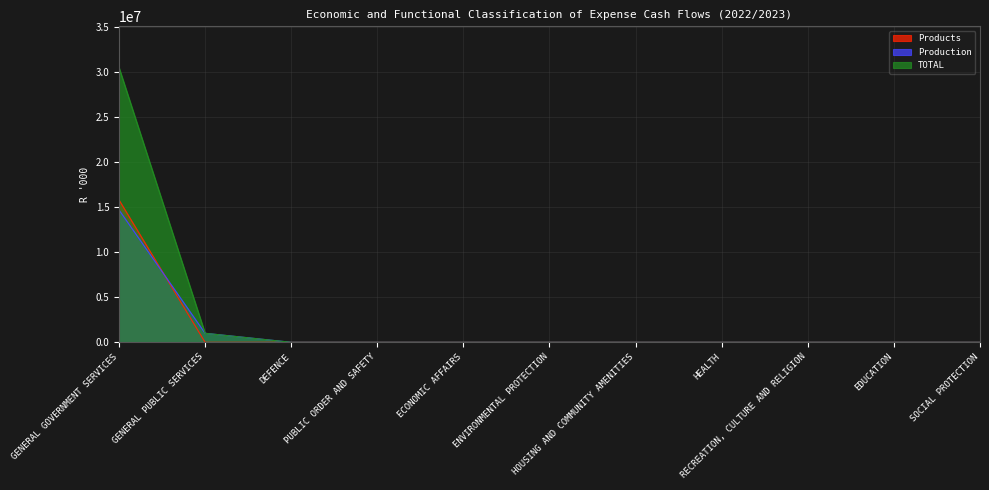

At which label does Products reach its minimum?

GENERAL PUBLIC SERVICES